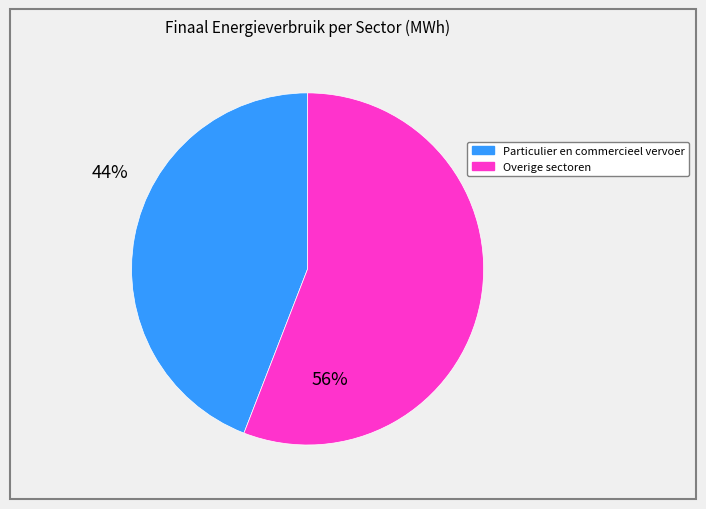

Is there any slice that represents more than half of the pie?

Yes